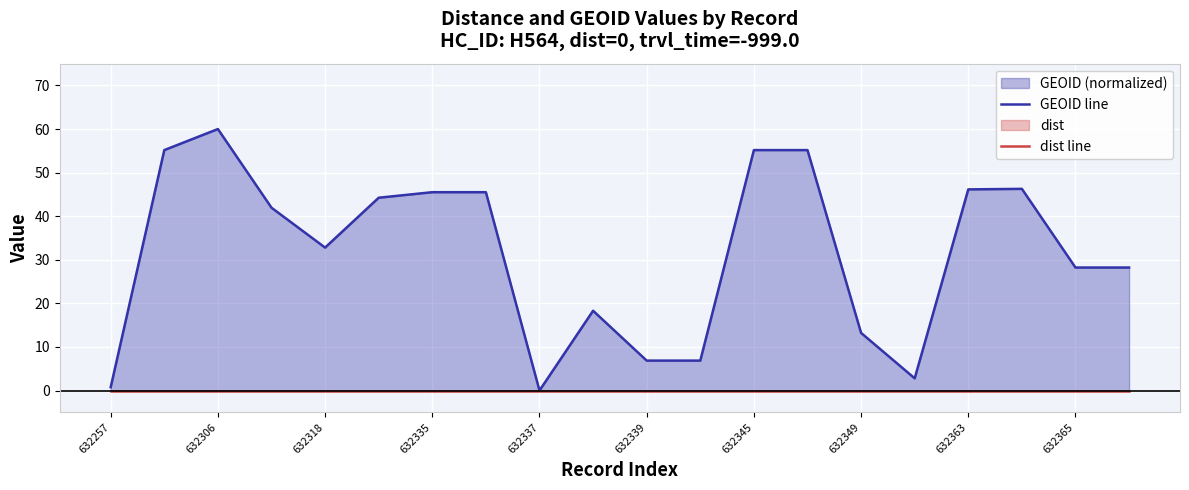

Is the value of dist line at 17 greater than the value of GEOID line at 632306?

No